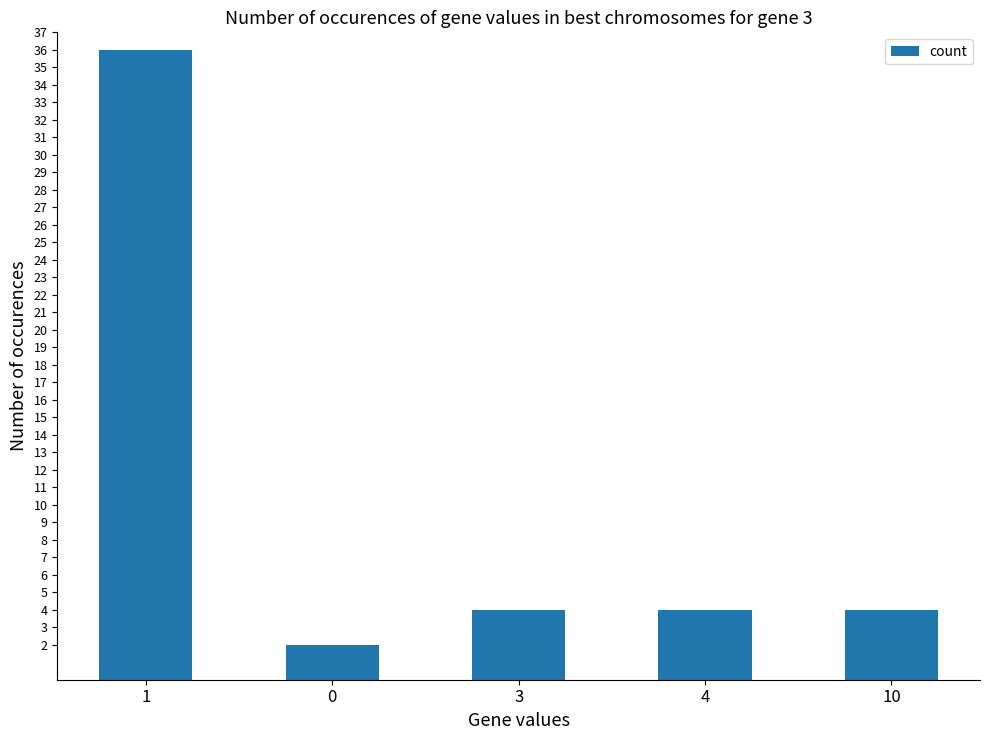

What is the change in value from 0 to 3?

+2